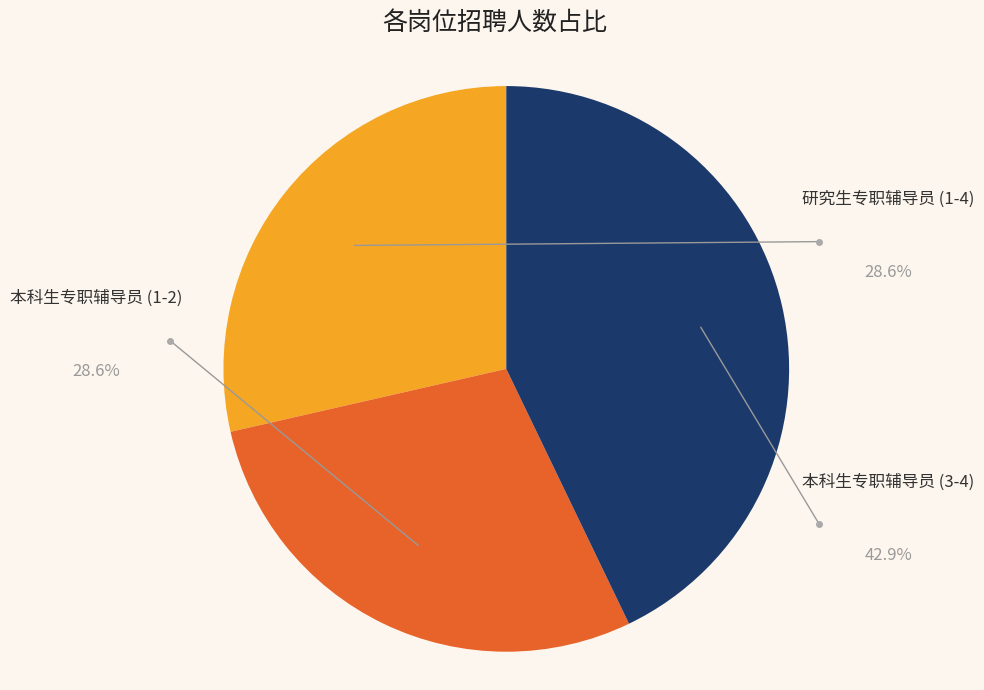

Is there a majority slice in this chart?

No